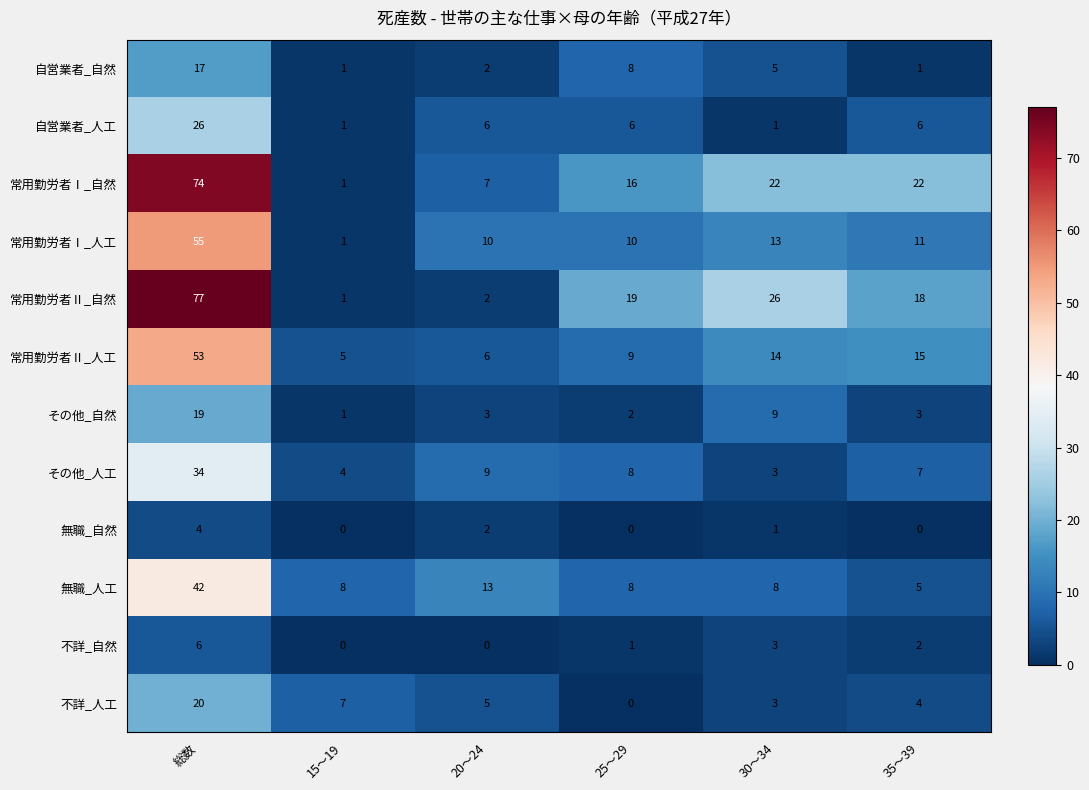

What is the total value across all series at 総数?

427